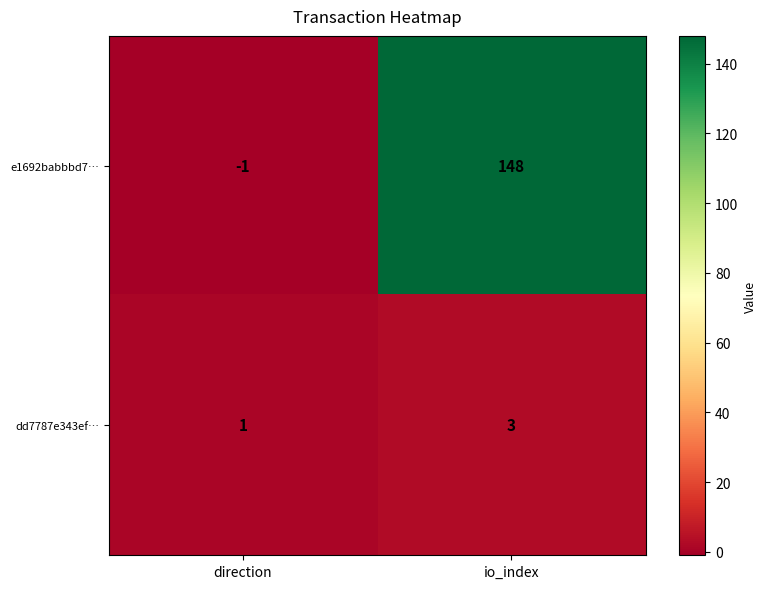

True or false: e1692babbbd7… has a value of -1 at direction.

True